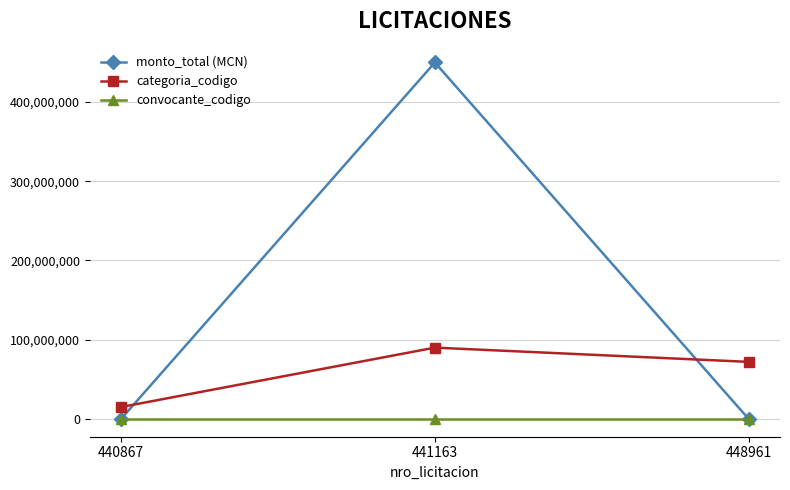

Between 440867 and 448961, which series saw the biggest shift?

categoria_codigo